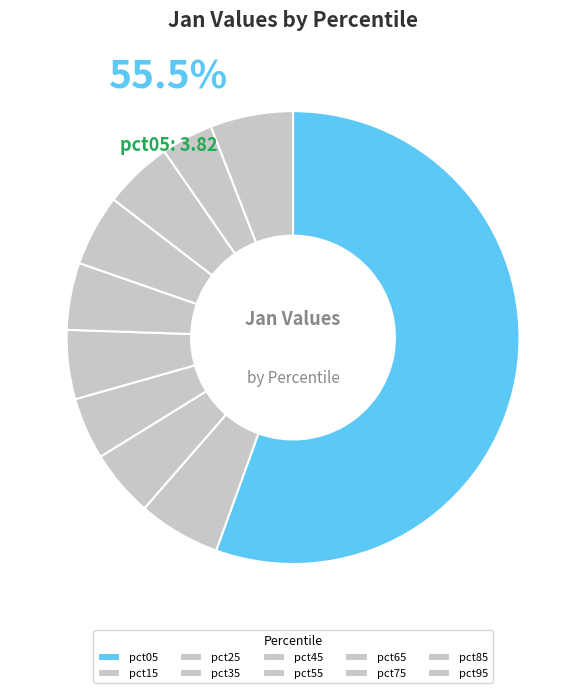

Rank the categories by value from lowest to highest.

pct85, pct35, pct25, pct55, pct75, pct45, pct65, pct15, pct95, pct05